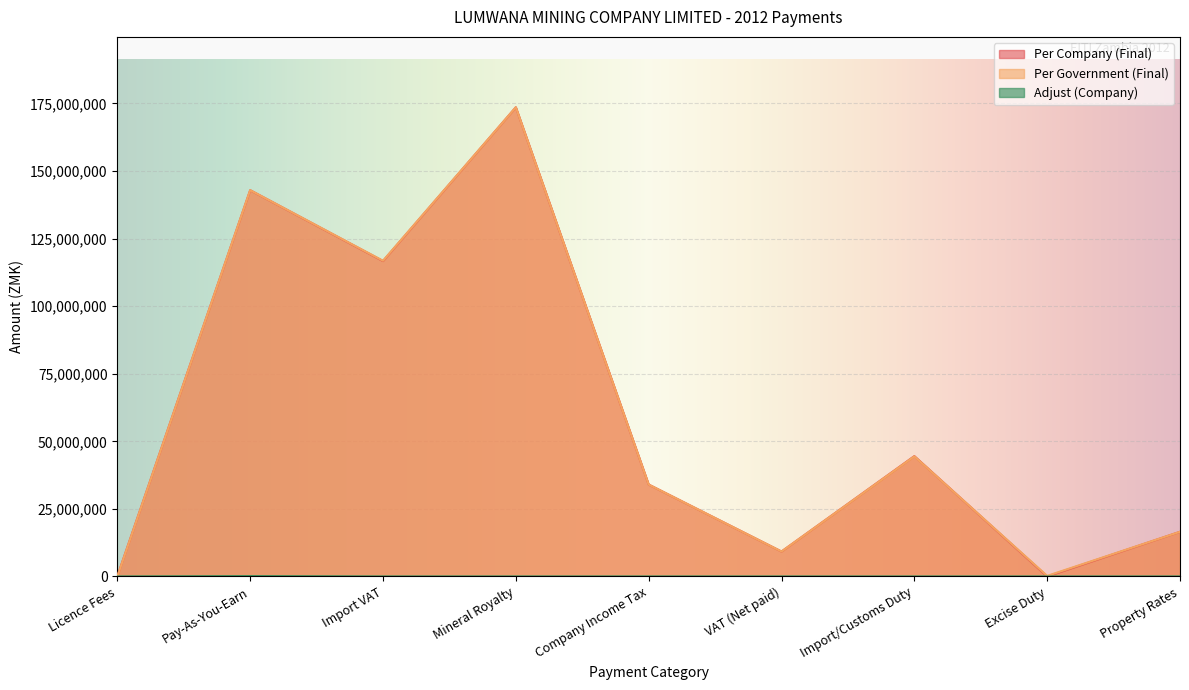

What position from the right is Import VAT?

7